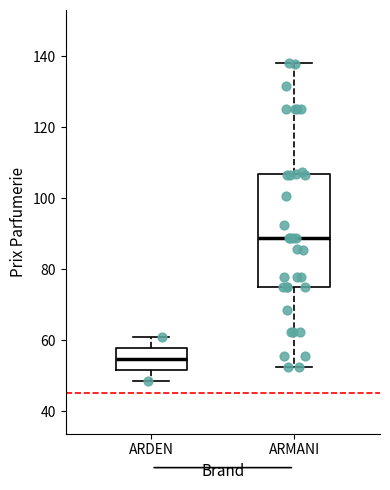

Comparing the boxes themselves (not the whiskers), which one is the tallest?

ARMANI